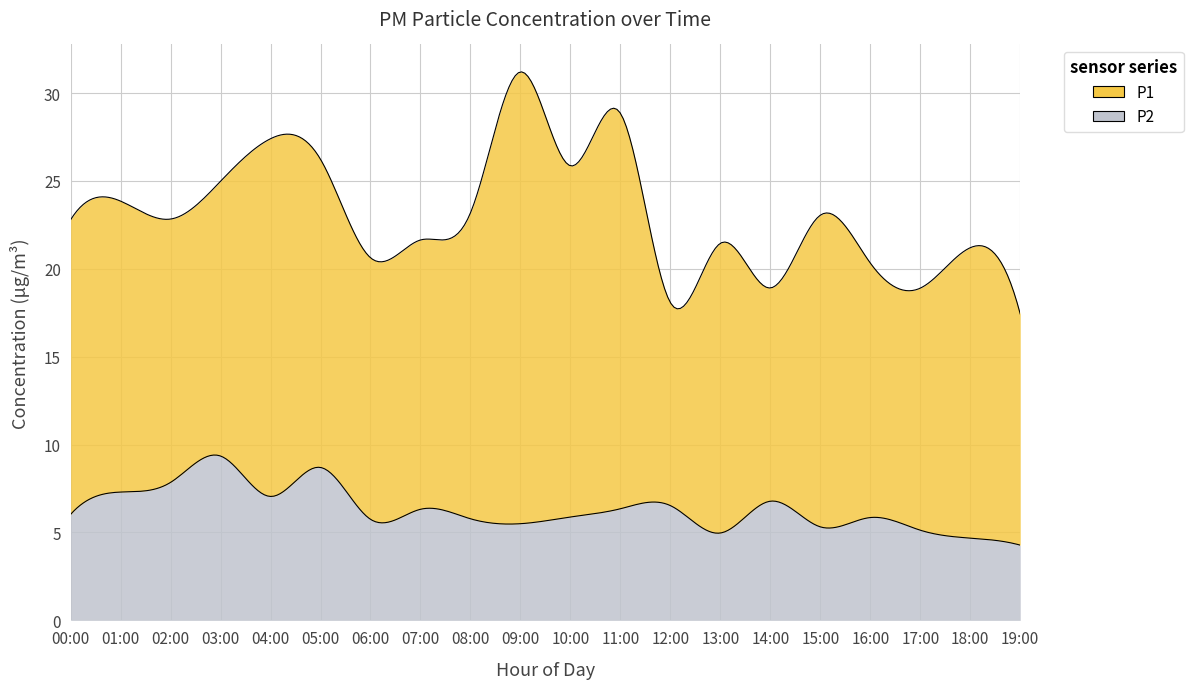

At which category does the chart reach its peak across all series?

09:00